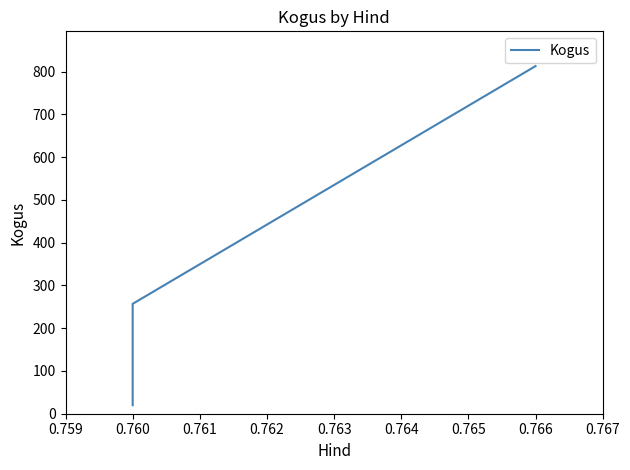

Count the values in the range 20 to 813.

3